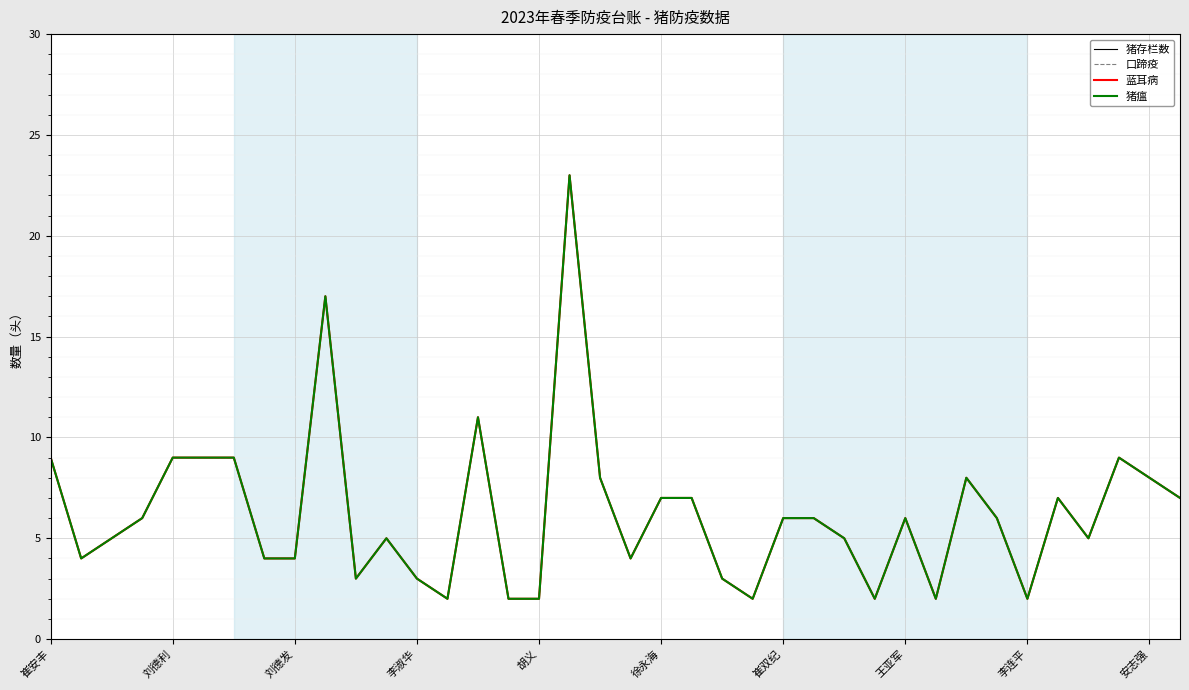

Which series has the largest total across all categories?

猪存栏数